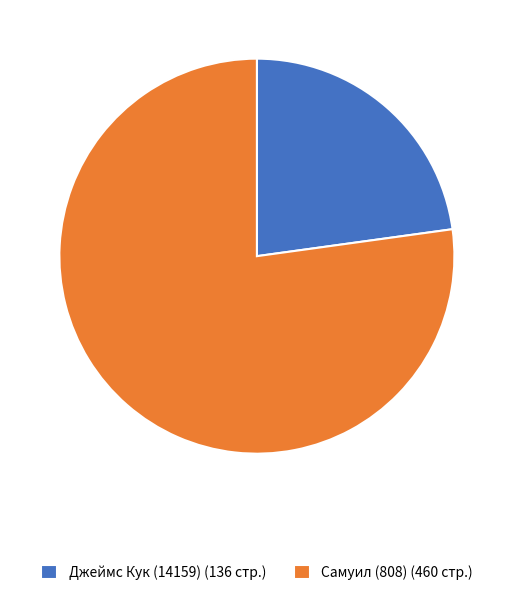

How many segments does this pie chart have?

2